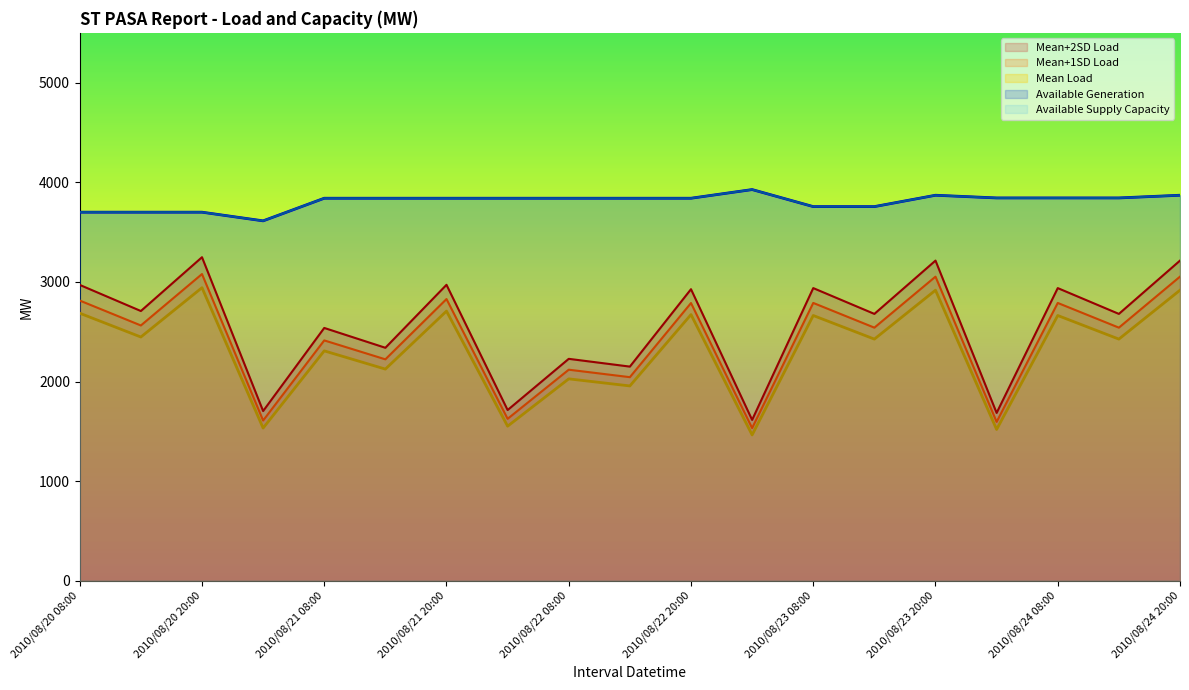

True or false: PEAKLOAD_MEANP2SD and AVAILABLE_SUPPLY_CAPACITY cross at least once.

False